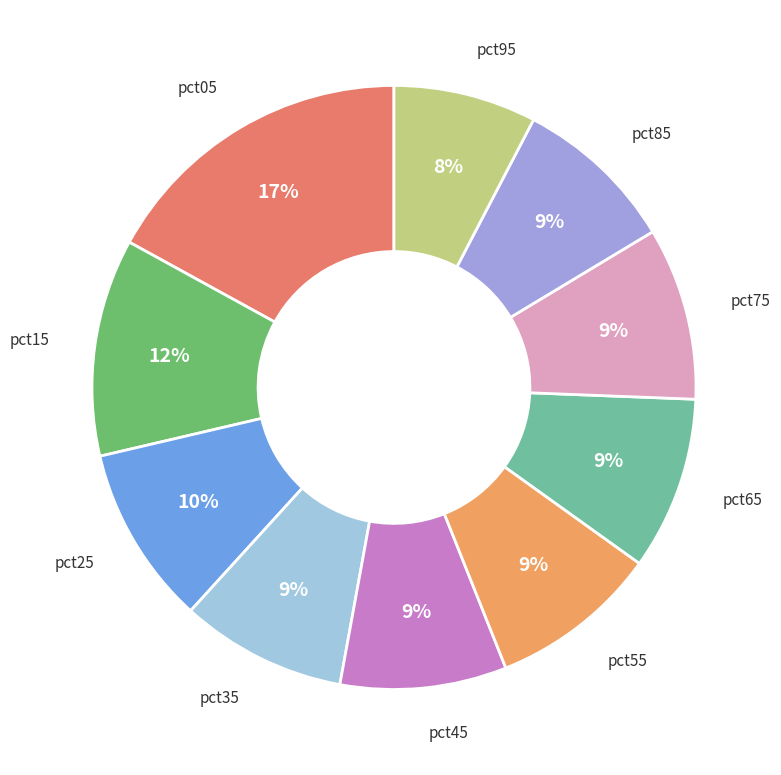

Is it true that pct65 is 19% of the pie?

False